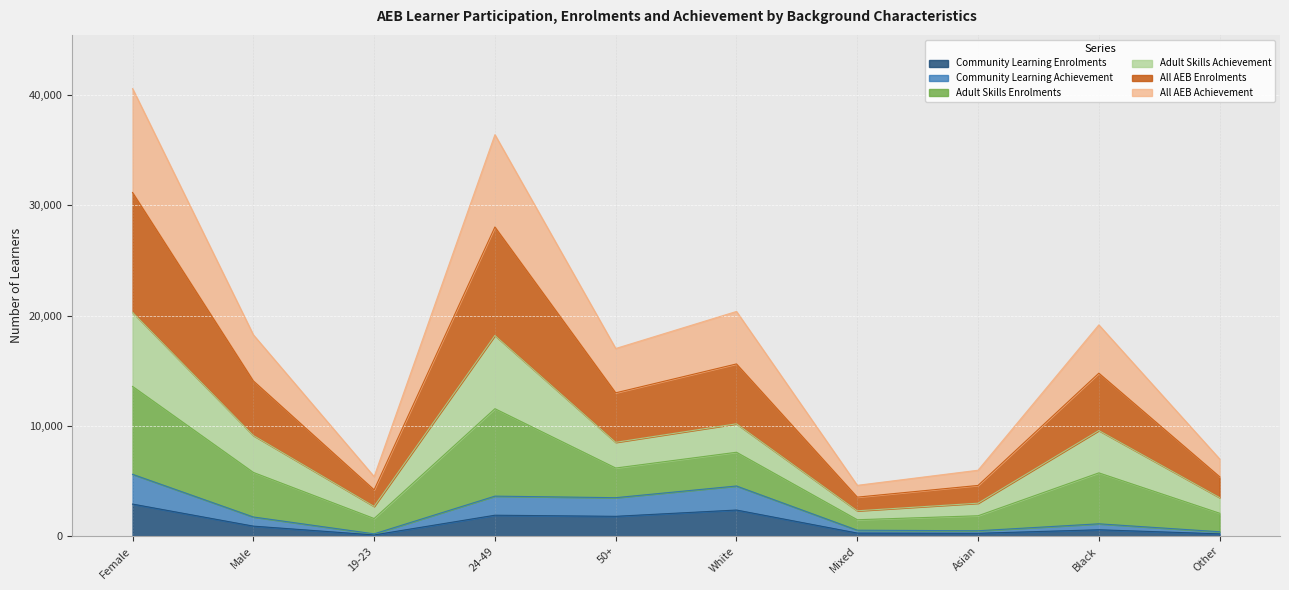

Is it true that Community Learning Enrolments equals 4579 at Female?

False